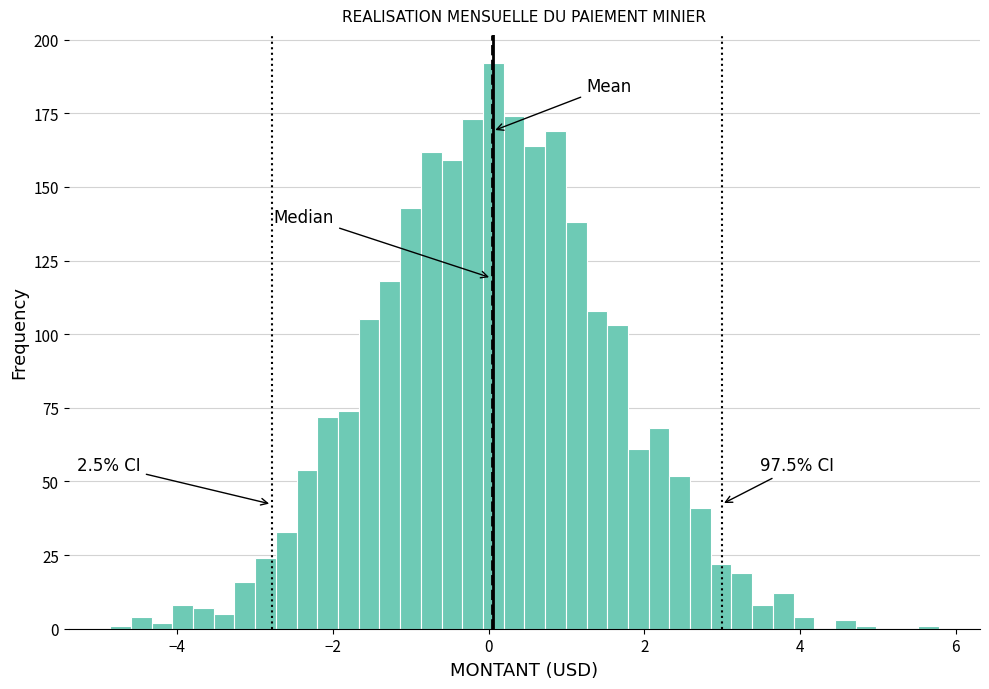

Around what value on the x-axis is the tallest bar? Give the approximate position of its centre, as read against the axis.

0.0